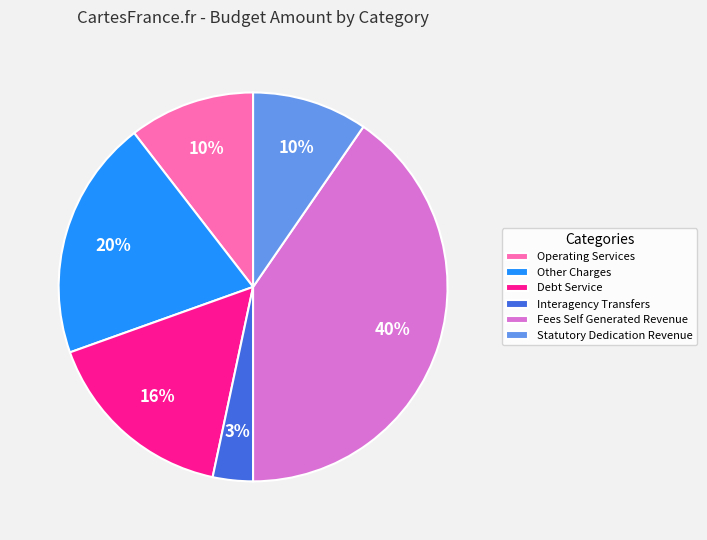

Between Interagency Transfers and Debt Service, which is larger?

Debt Service